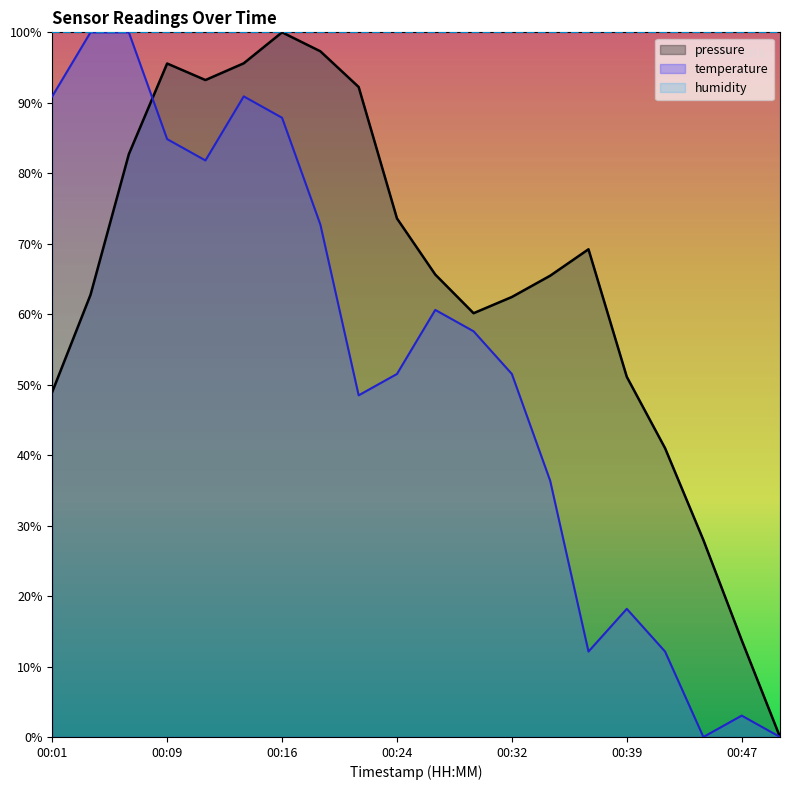

What is the total value across all series at 00:39?

169.3